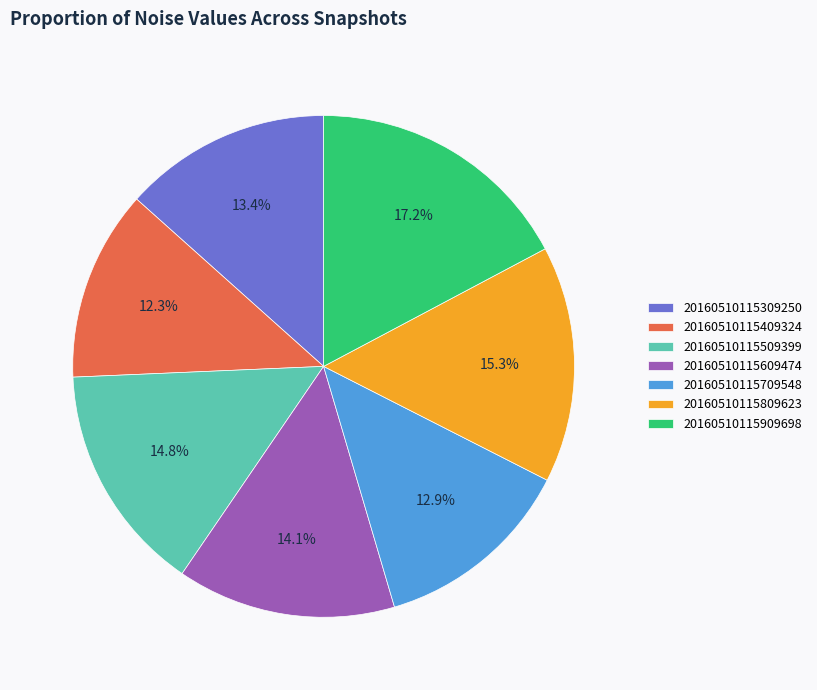

How many slices are in this pie chart?

7